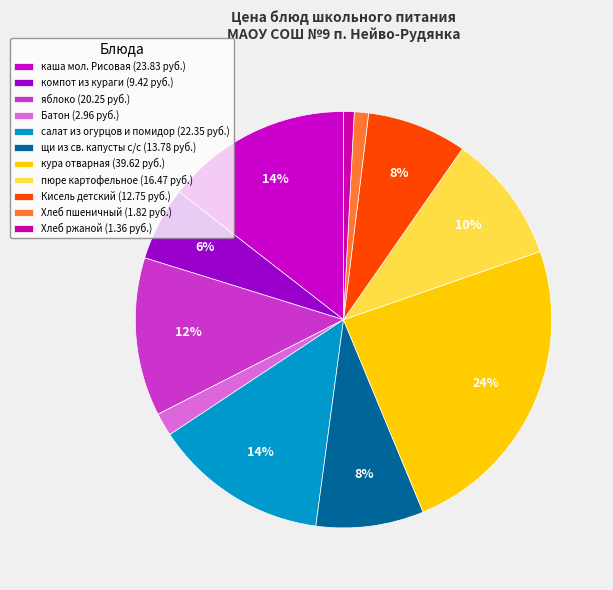

Which category has the biggest portion of the pie?

кура отварная